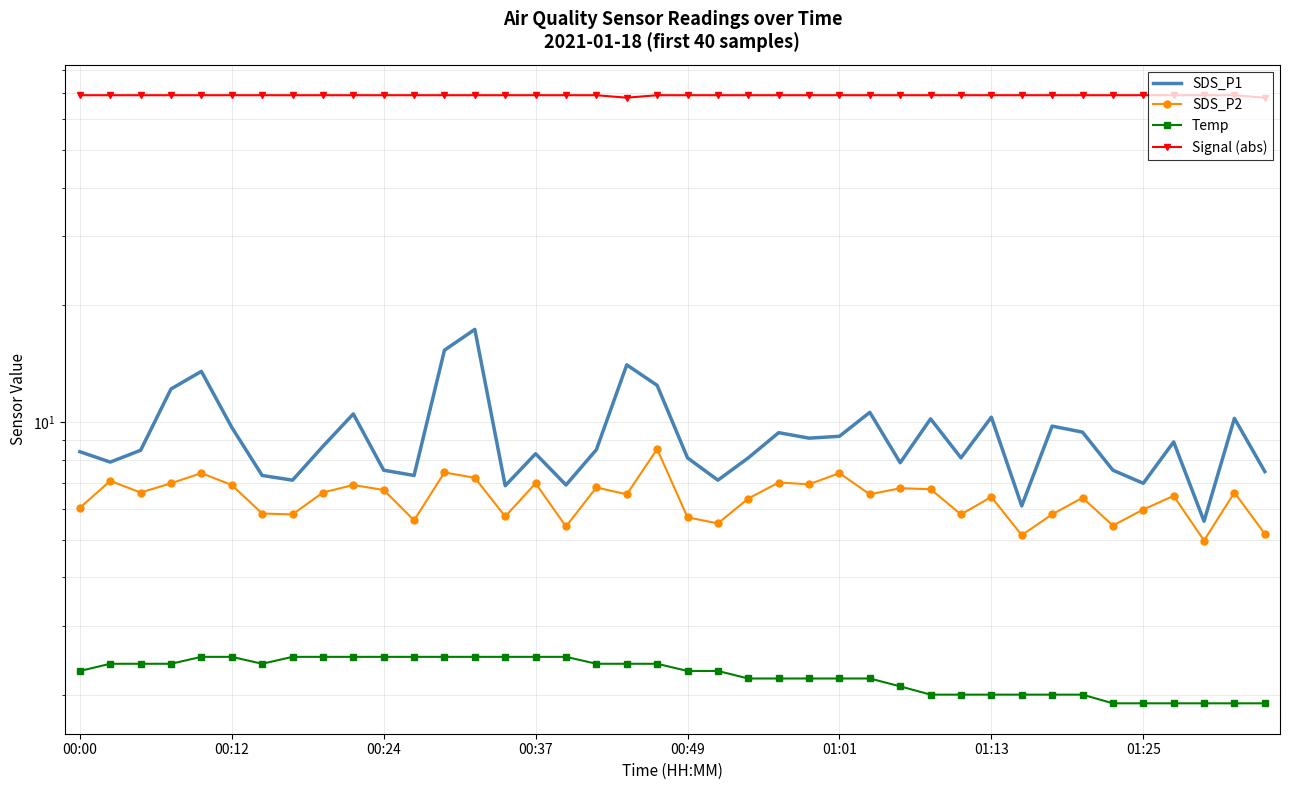

Rank the series at 32 from highest to lowest value.

Signal (abs), SDS_P1, SDS_P2, Temp